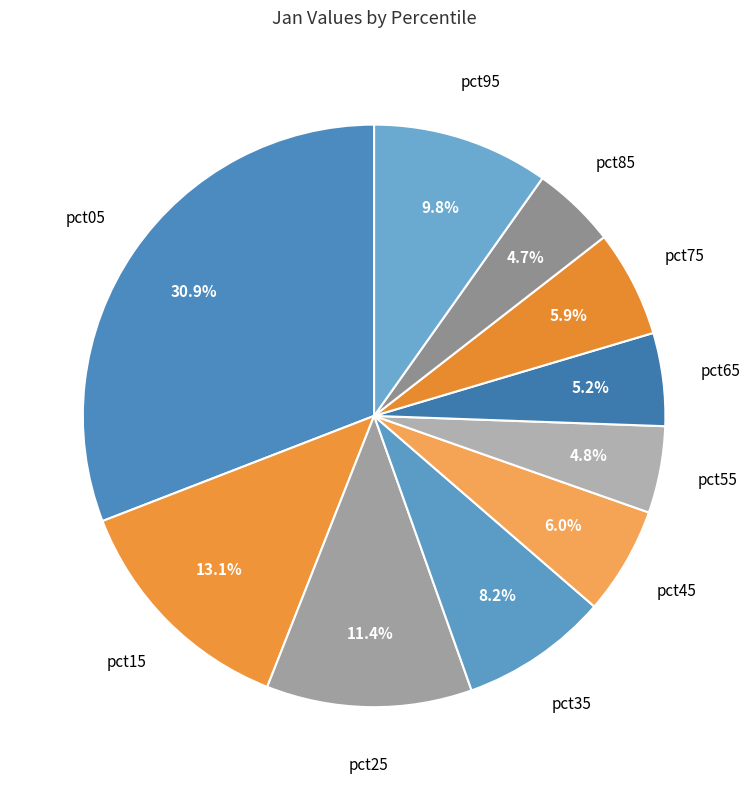

How many slices are in this pie chart?

10